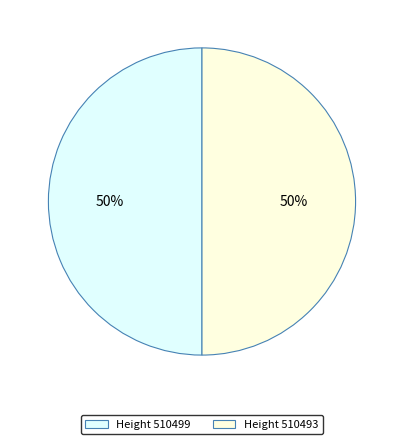

What is the ratio of the value at Height 510499 to the value at Height 510493?

1.0